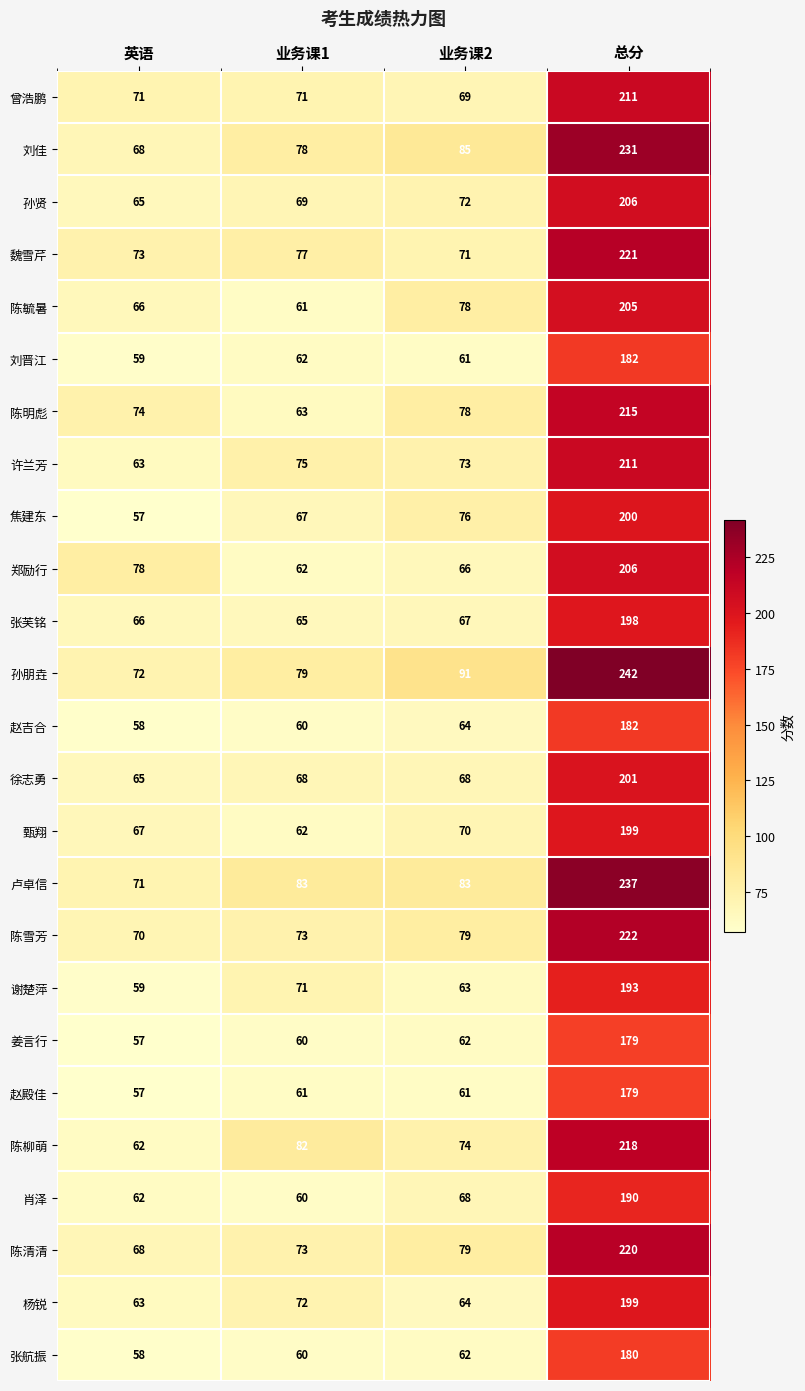

Which category has the highest value in the 孙贤 series?

总分